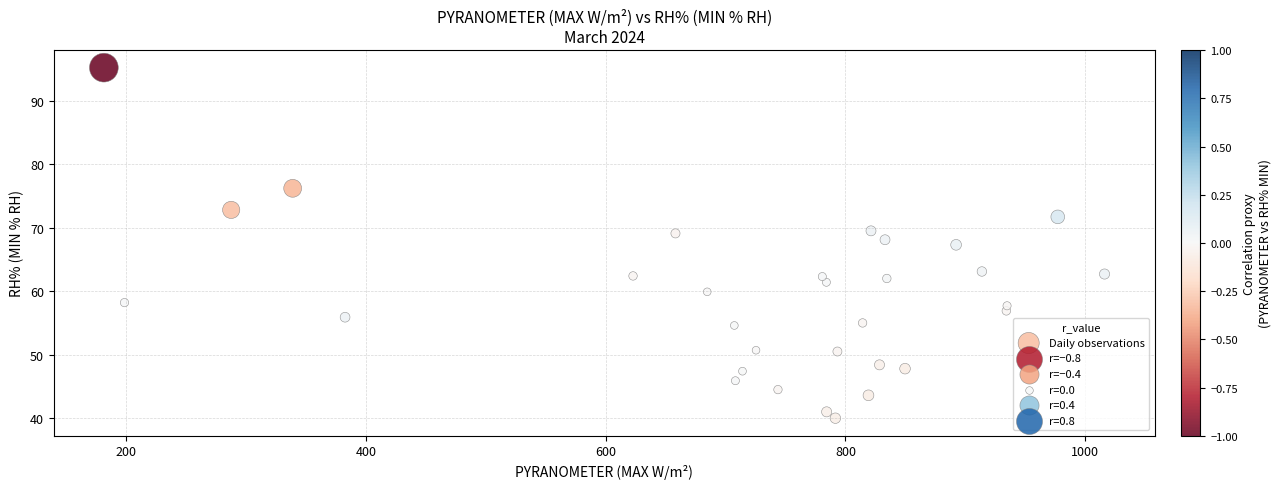

What is the range of X values (max minus min)?

834.7